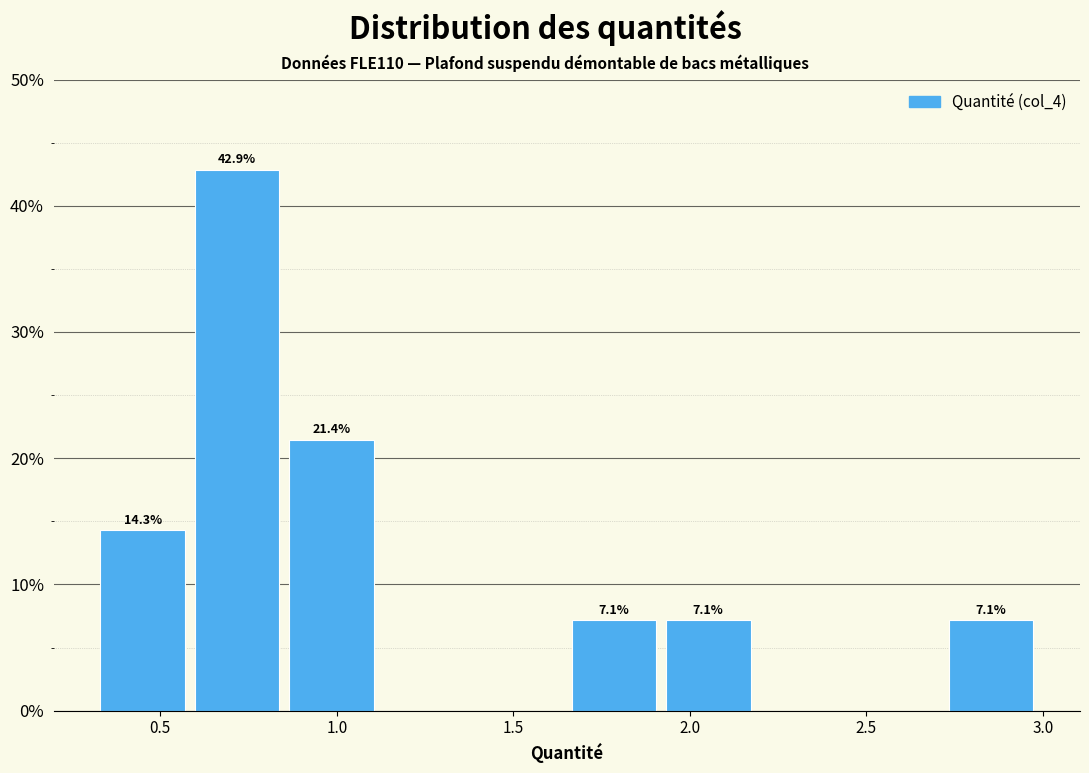

Over which range of the x-axis is the bar tallest?

0.60 to 0.85